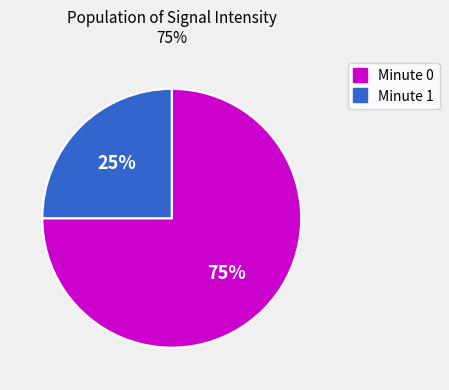

Is there any slice that represents more than half of the pie?

Yes